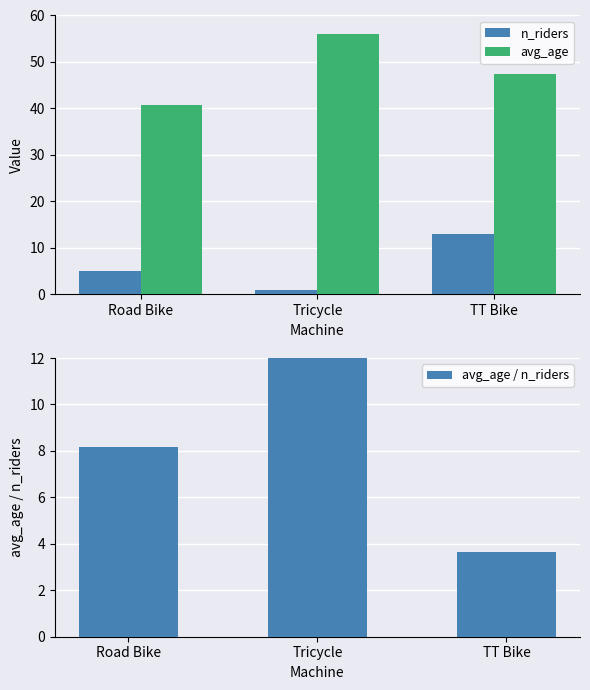

What position from the left is Tricycle?

2